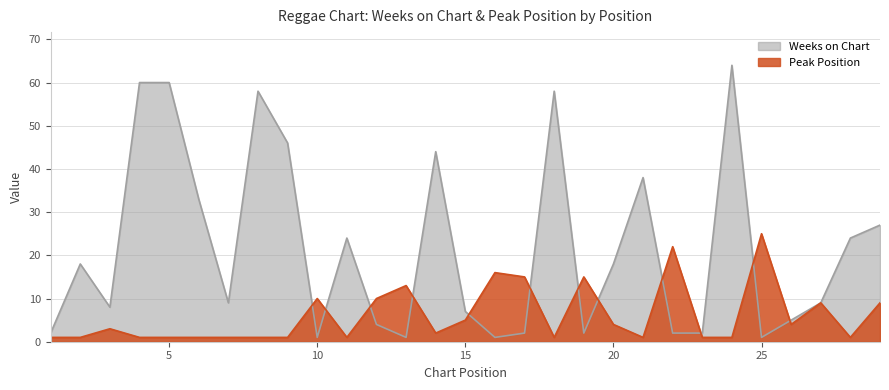

Which category has the highest value across all series?

24